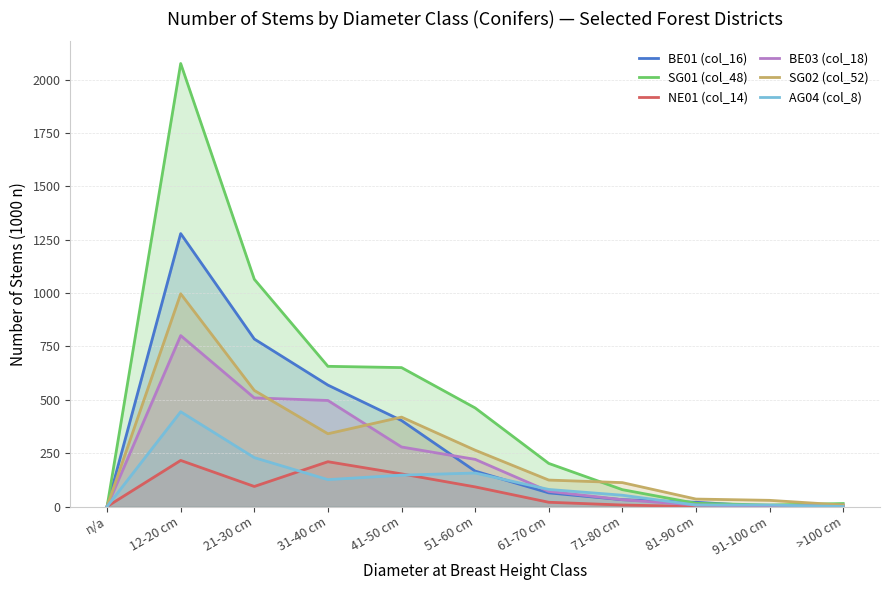

At which label does BE01 (col_16) first exceed 64?

12-20 cm